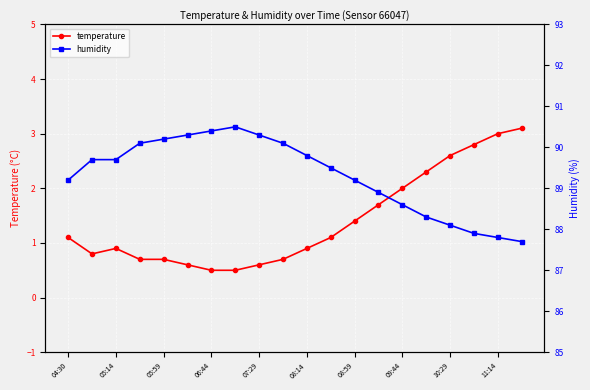

Where does the temperature series first go above 1?

04:30